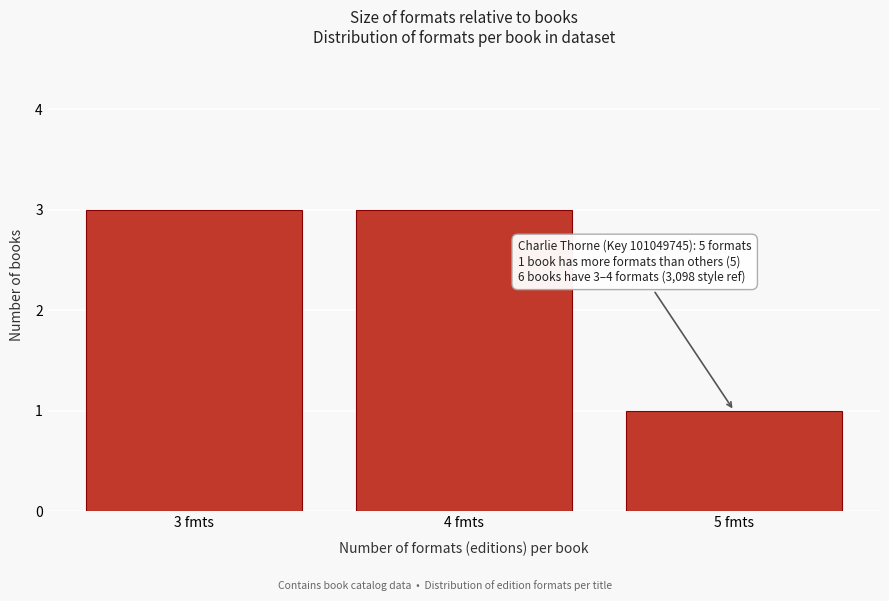

Reading right to left, transcribe all the data shown in this chart.

5 fmts=1	4 fmts=3	3 fmts=3